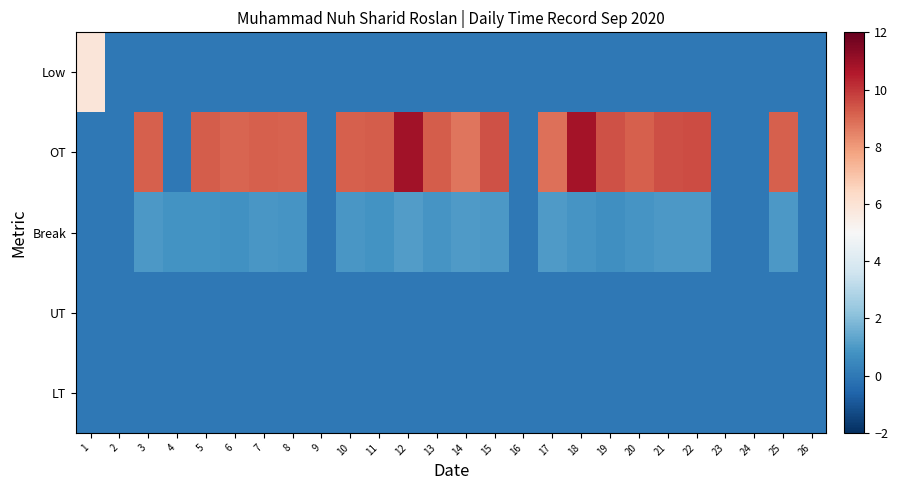

At how many categories does at least one series exceed 0?

20